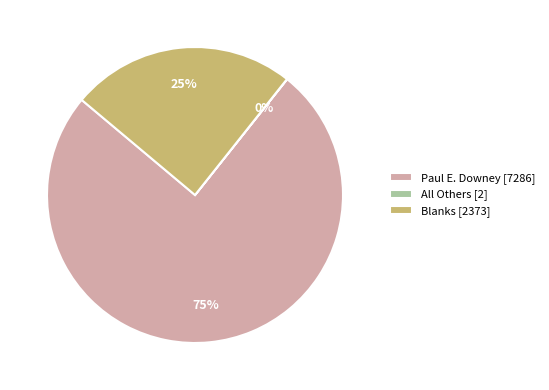

Combined, do Paul E. Downey [7286] and Blanks [2373] account for over 50%?

Yes